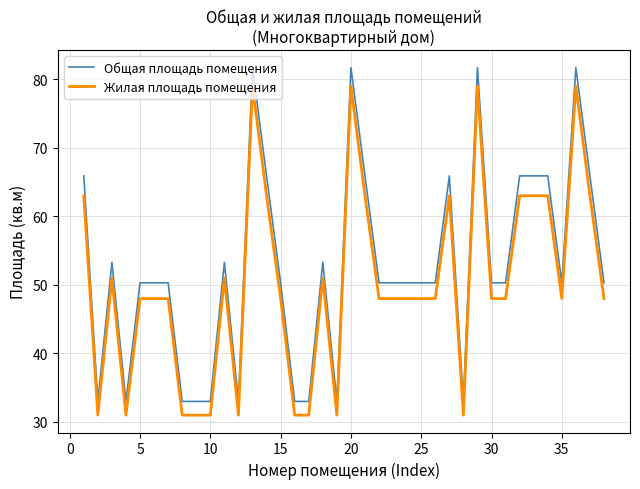

Rank the series by their average value, from highest to lowest.

Общая площадь помещения, Жилая площадь помещения